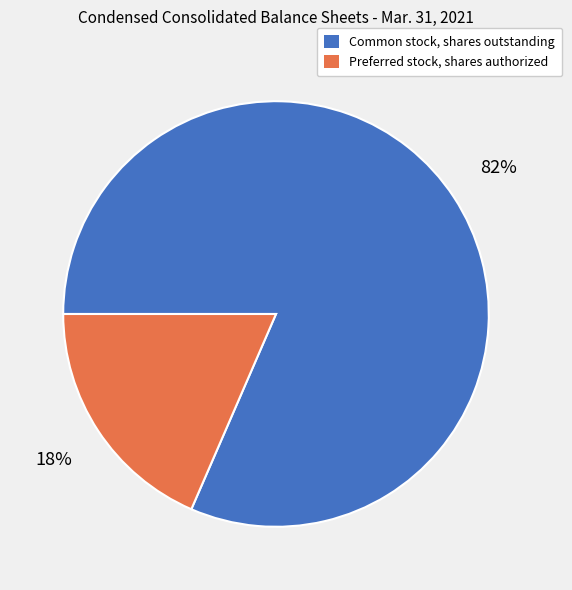

How many segments does this pie chart have?

2